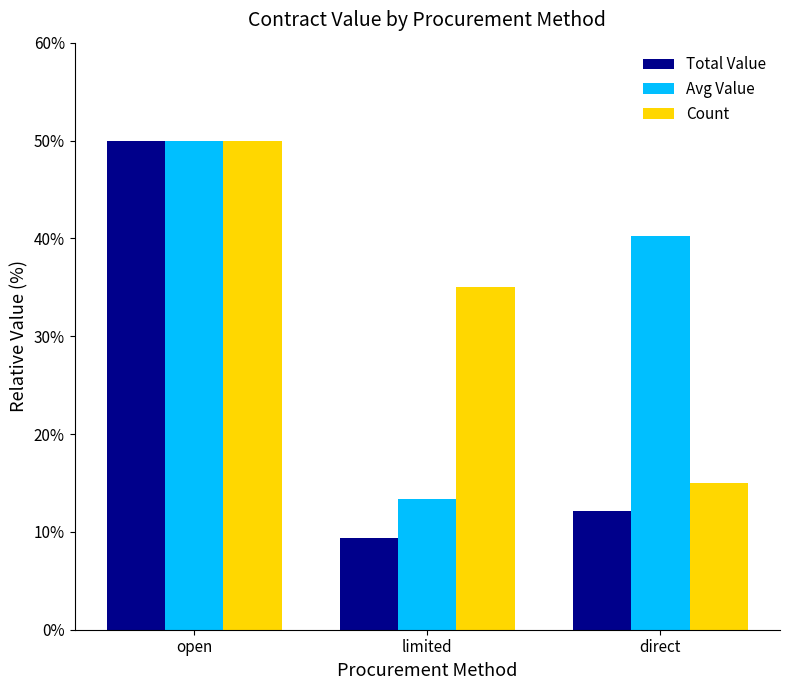

What is the sum of all Avg Value values?

103.6